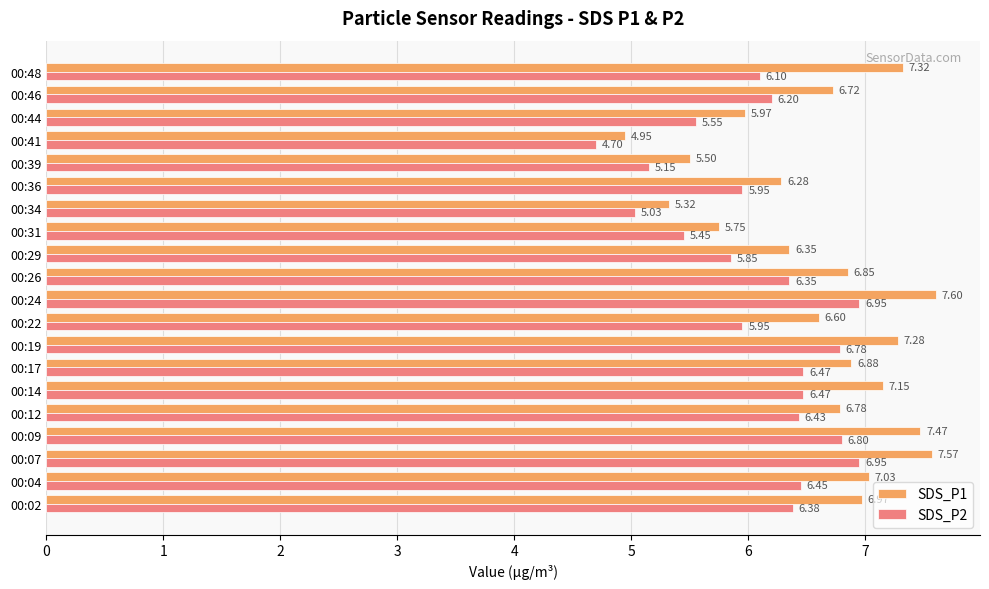

List the series in order of their peak value, highest first.

SDS_P1, SDS_P2